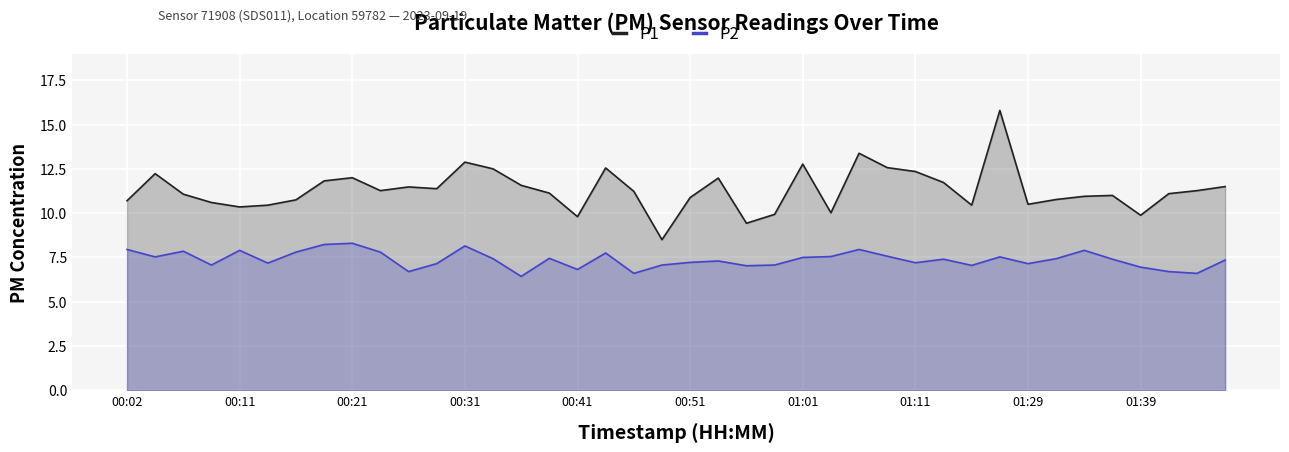

Rank the series by their average value, from highest to lowest.

P1, P2